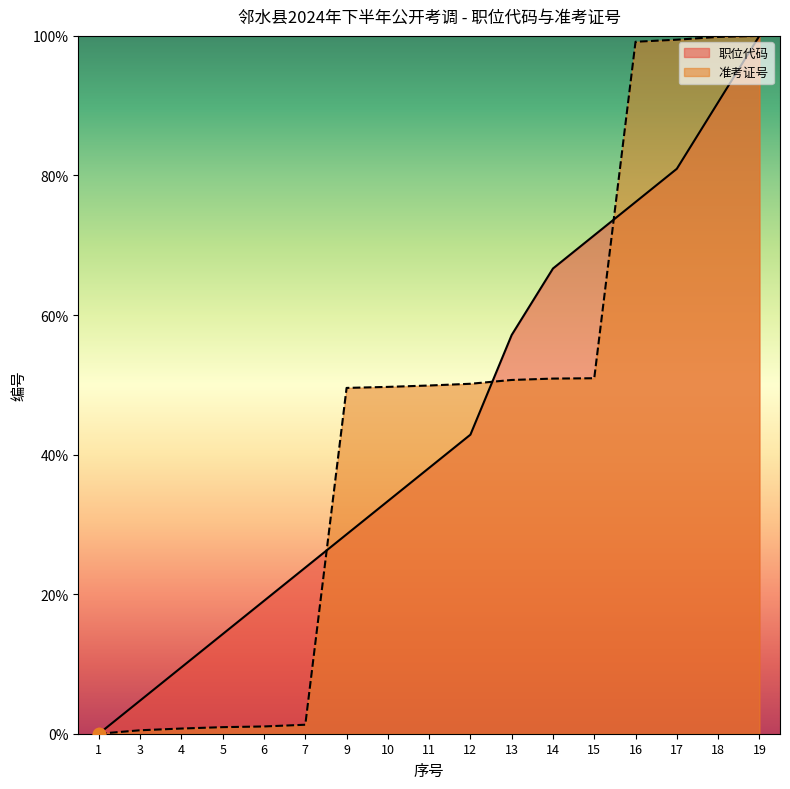

At how many categories does at least one series exceed 83?

4